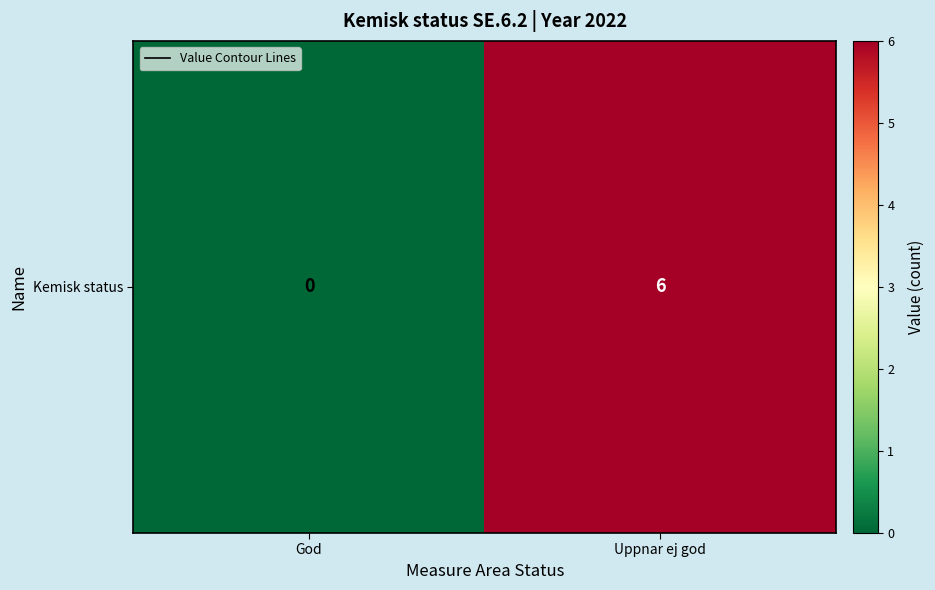

Reading left to right, extract all data points from this chart.

0	6